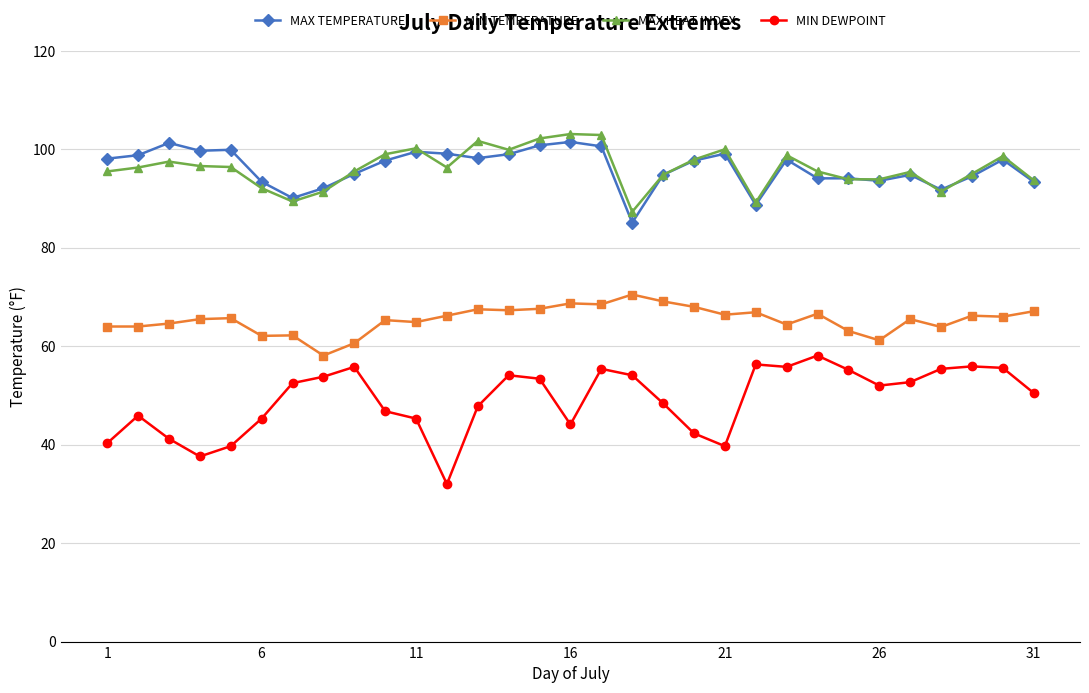

Does the chart have visible grid lines?

Yes